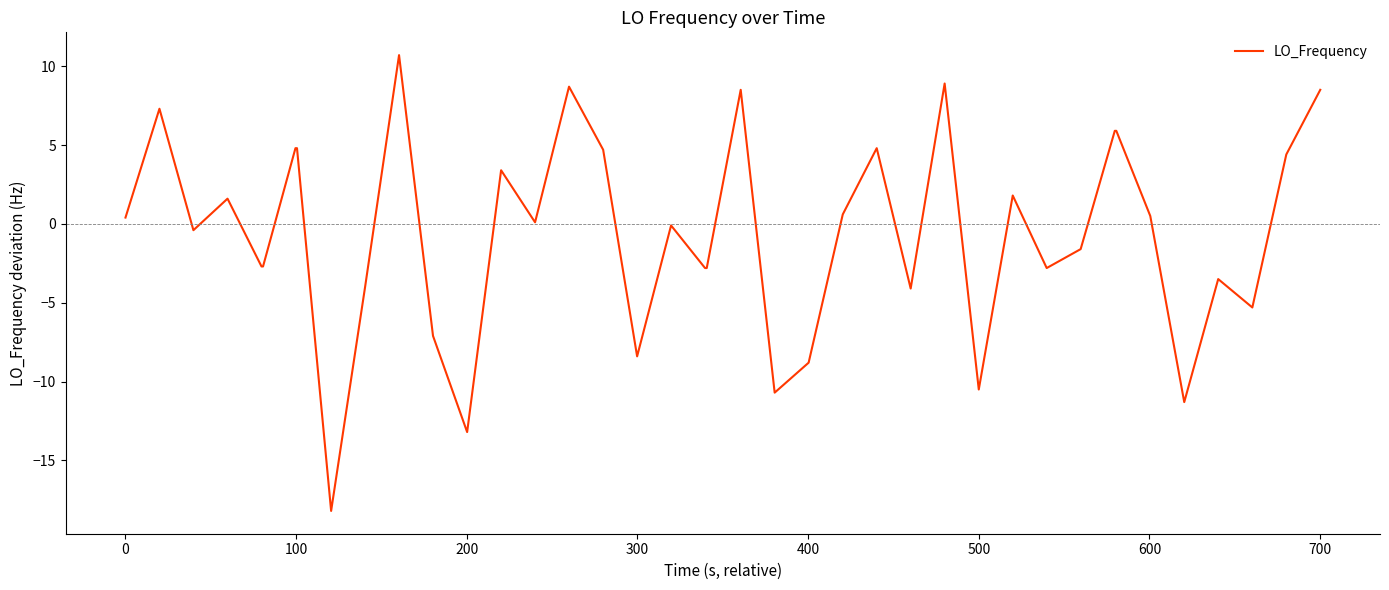

What is the difference between the maximum and minimum values?

28.9